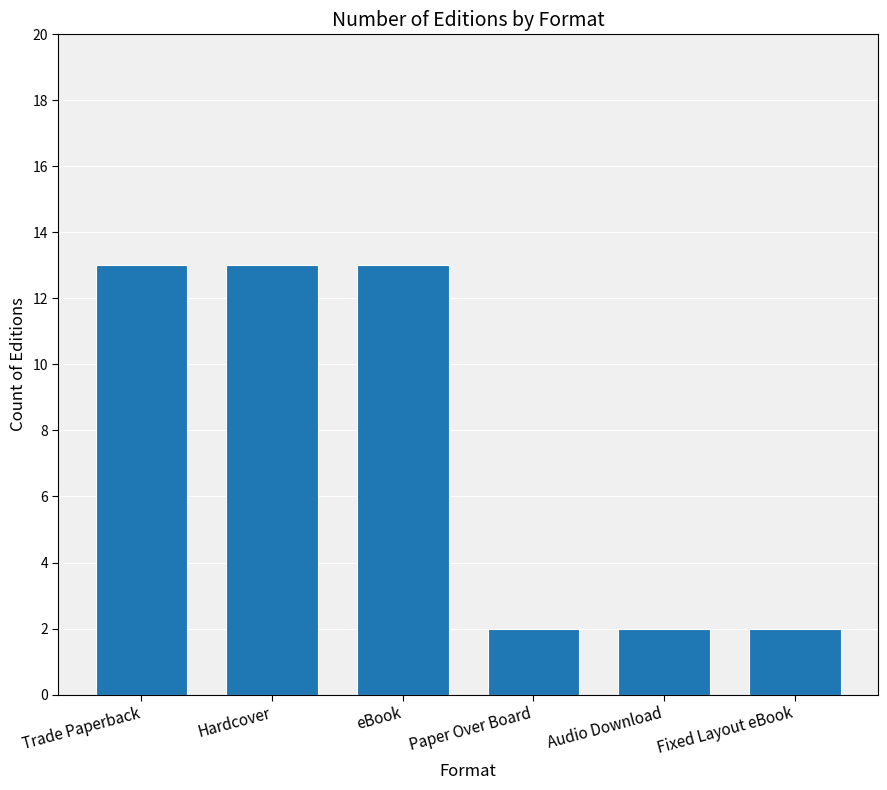

Is it true that the value at eBook is 6?

False